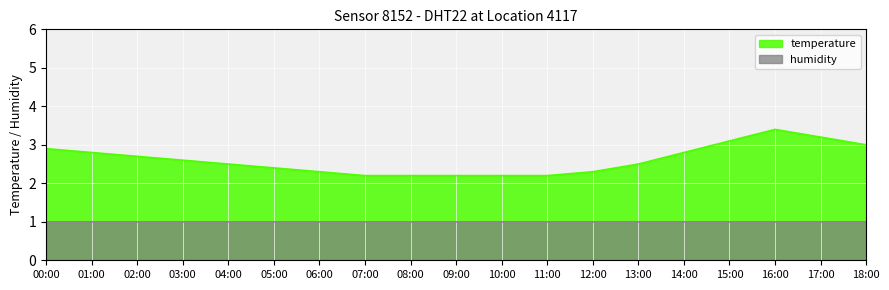

Read the value at 01:00.

2.8